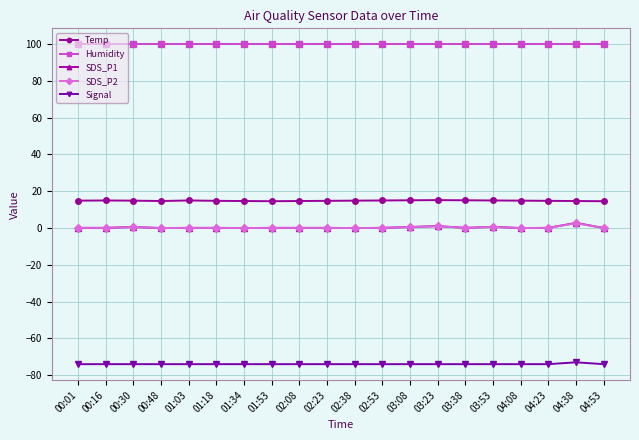

True or false: SDS_P1 and Temp intersect in this chart.

False